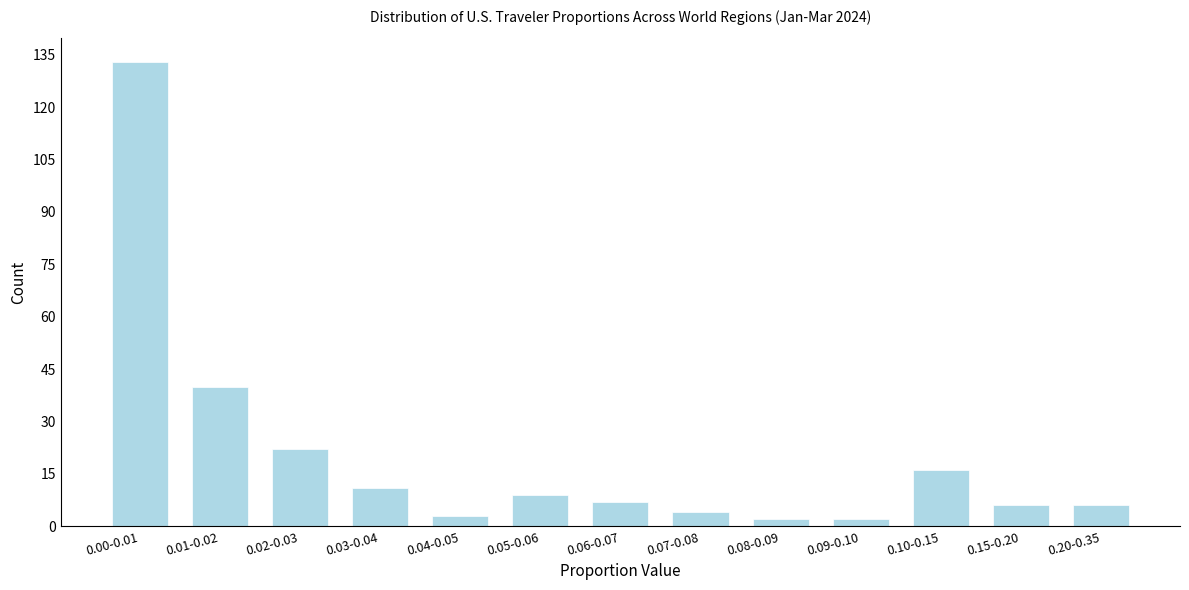

Reading right to left, what are all the values shown in this chart?

6	6	16	2	2	4	7	9	3	11	22	40	133